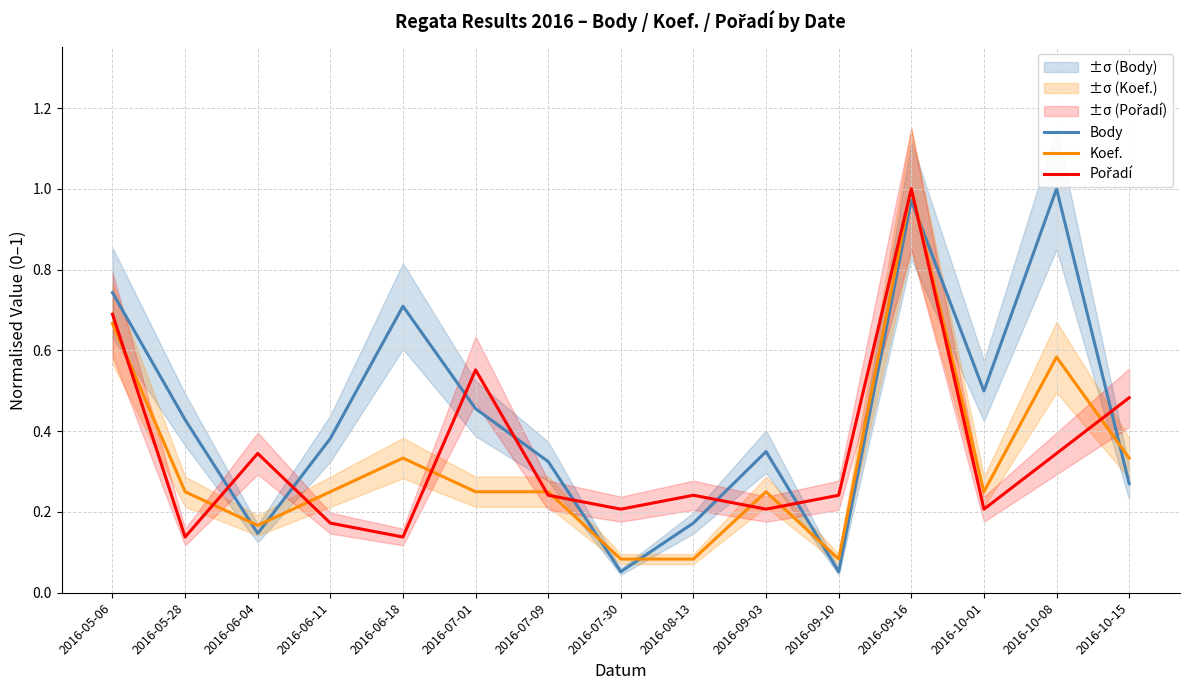

True or false: Pořadí has a value of 0.2 at 2016-07-09.

True